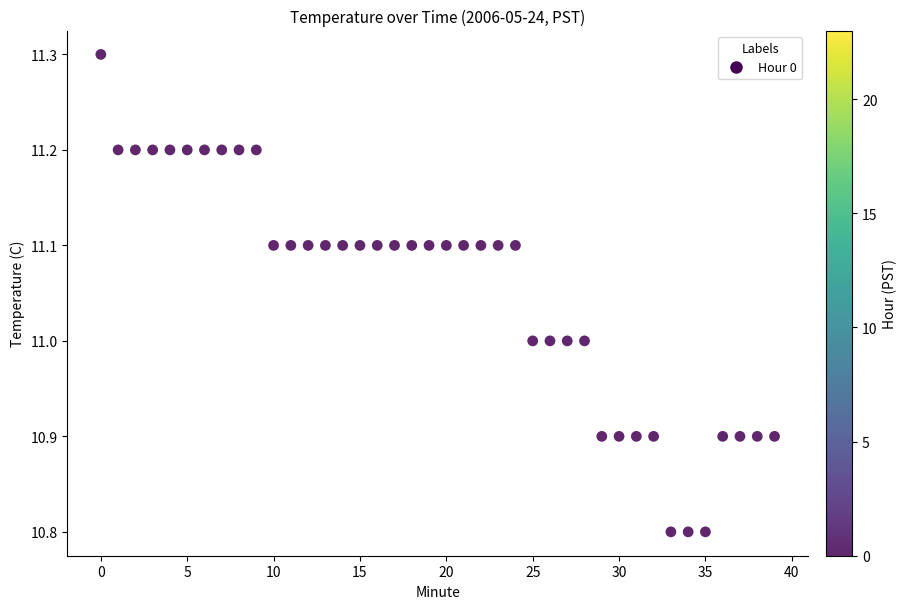

What is the range of Y values (max minus min)?

0.5